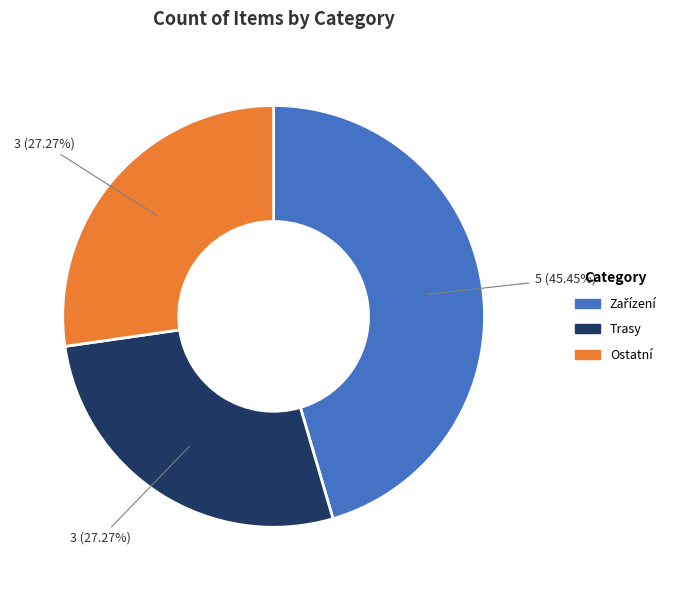

Combined, do Trasy and Ostatní account for over 50%?

Yes